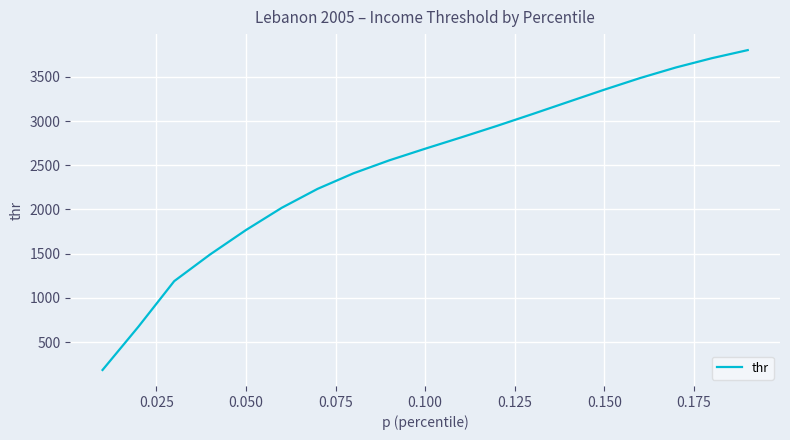

How many distinct data groups are displayed?

1